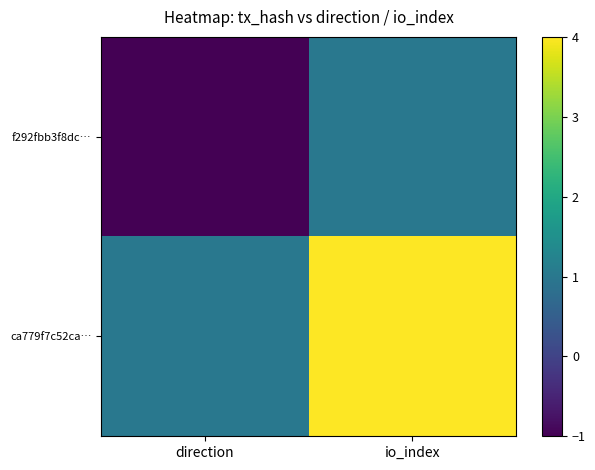

What is the difference between the highest and lowest values at direction?

2